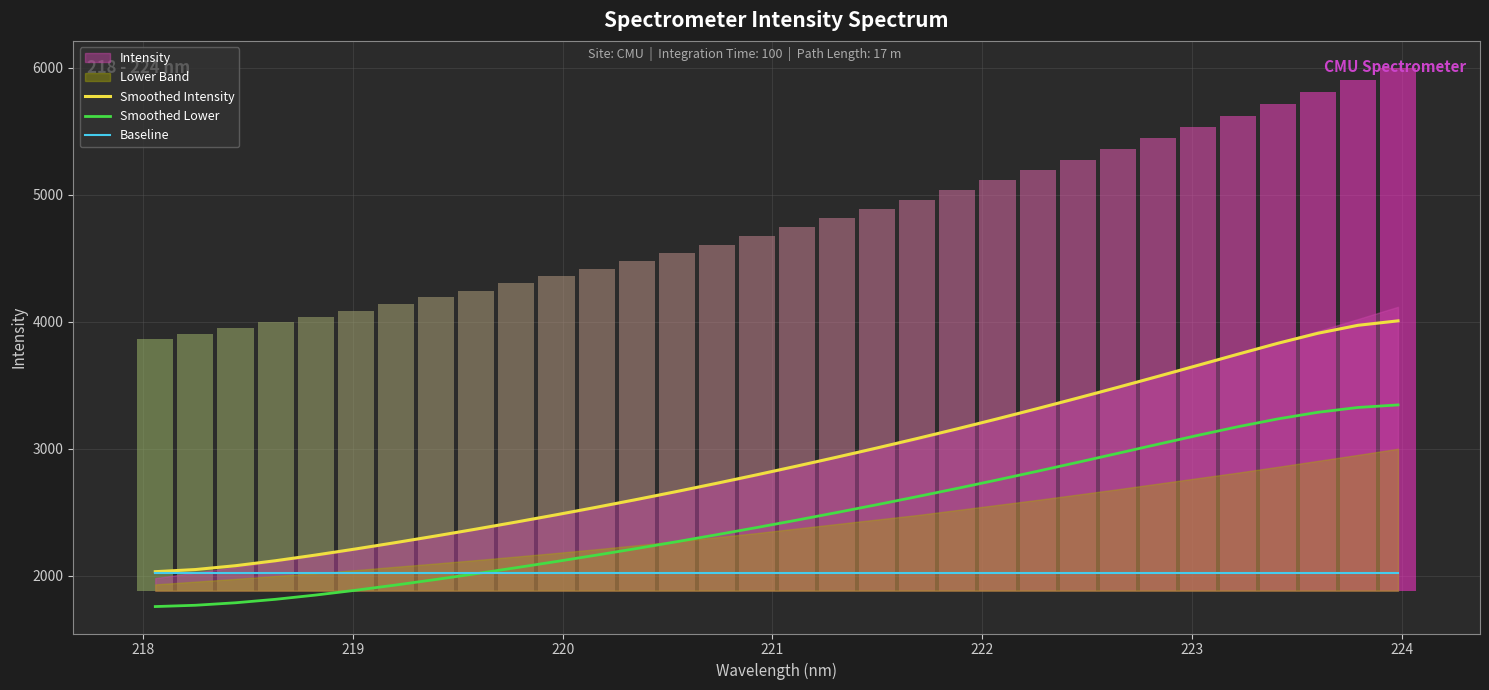

What is the average value of the Baseline series?

2021.2